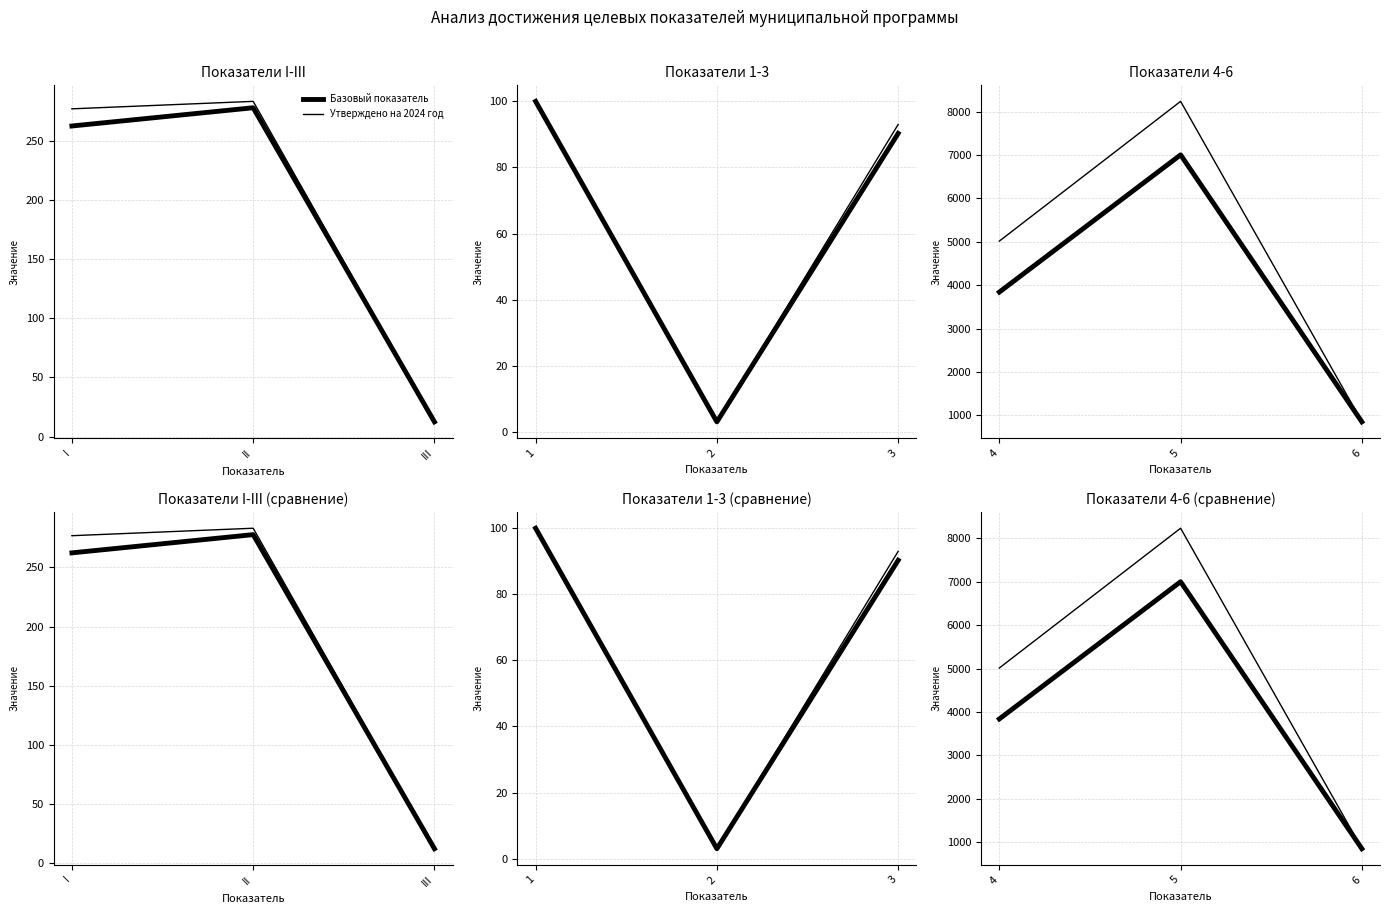

Reading left to right, list all the values displayed in this chart.

Базовый показатель: 3841	7002	852
Утверждено на 2024 год: 5015	8234	860